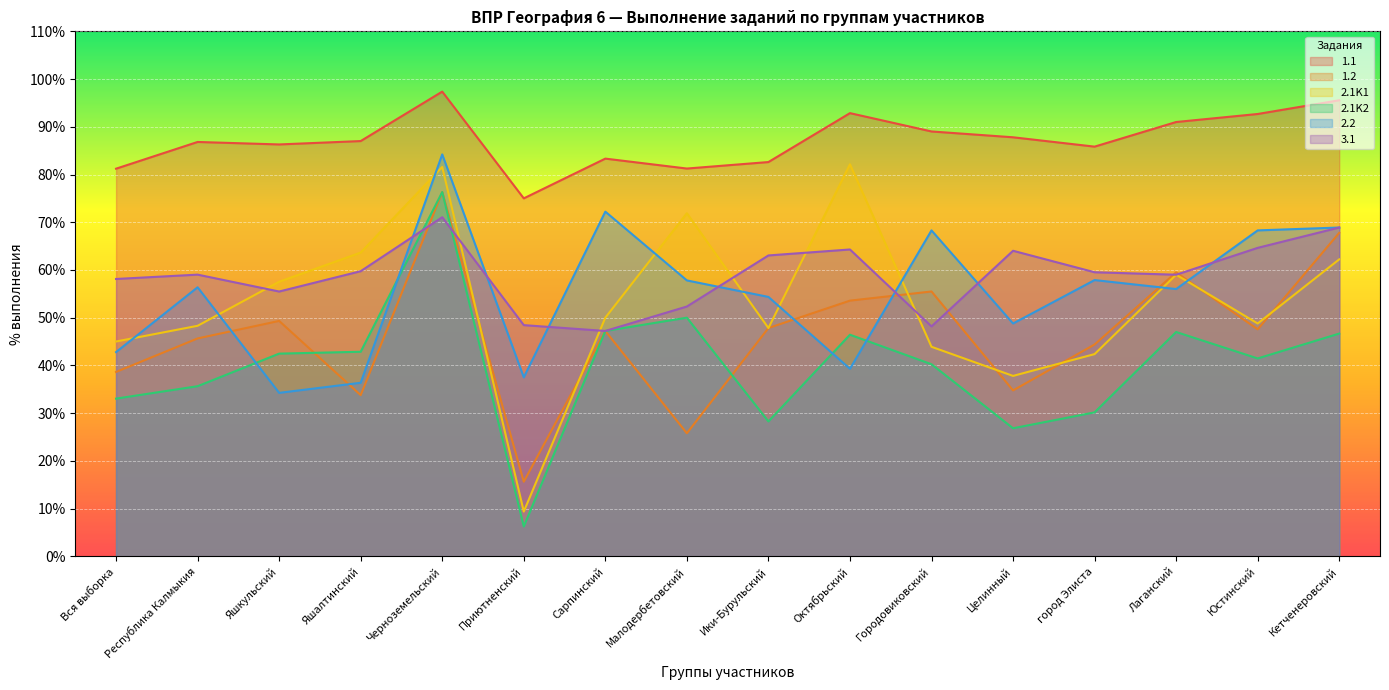

What is the value of the 2.1K2 point at the 15th from the left?

41.5